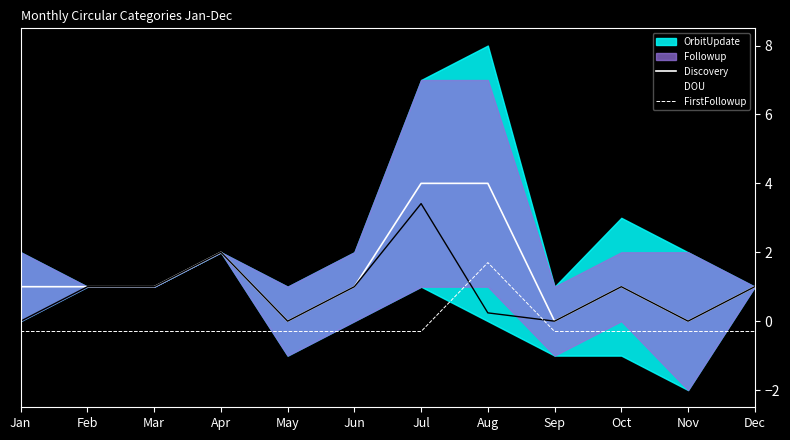

Is it true that FirstFollowup equals -0.3 at May?

True